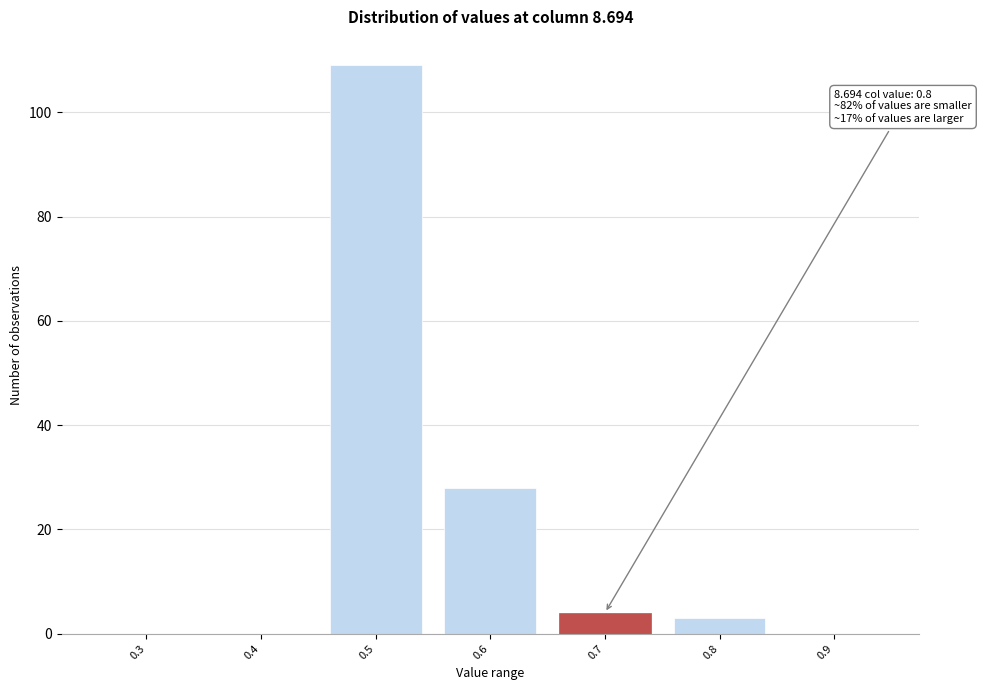

Reading right to left, transcribe all the data shown in this chart.

0.9=0	0.8=3	0.7=4	0.6=28	0.5=109	0.4=0	0.3=0